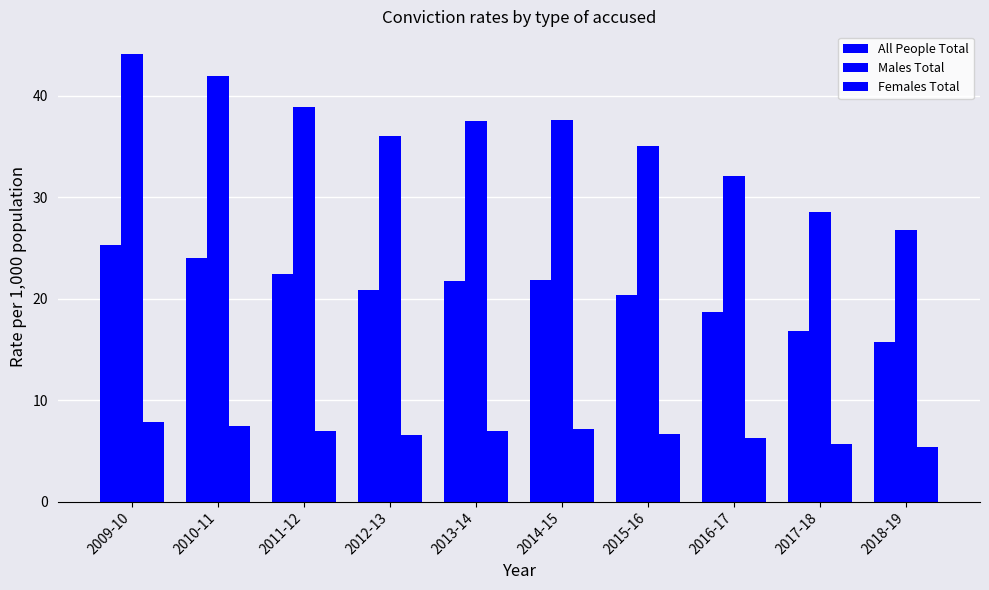

Between 2016-17 and 2018-19, which is larger?

2016-17